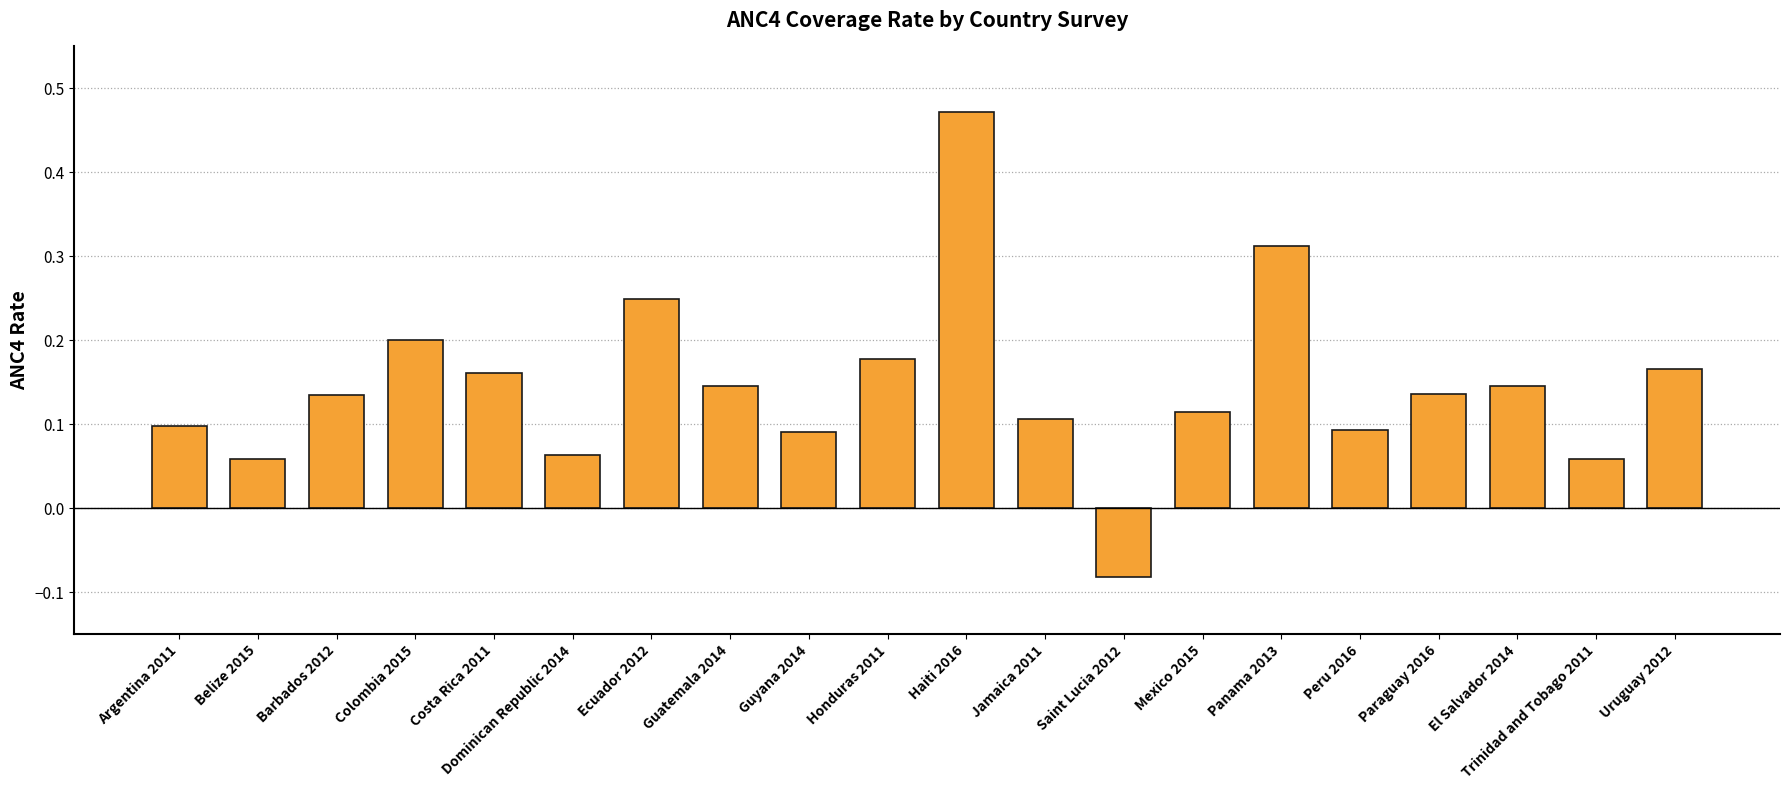

The value at El Salvador 2014 is 0.1. True or false?

True